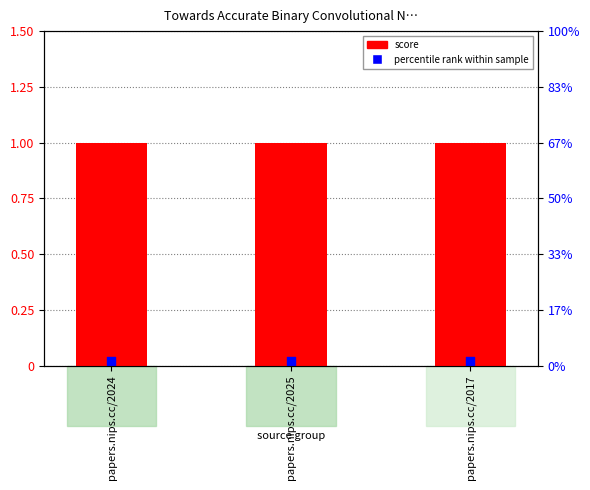

At how many categories does at least one series exceed 0?

3